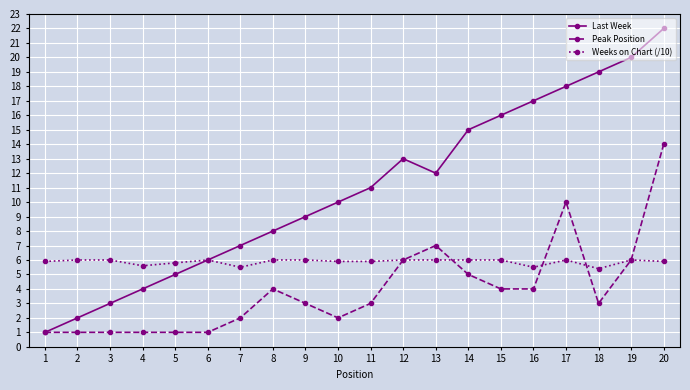

True or false: Last Week has more than 0 points higher than both neighbors.

True